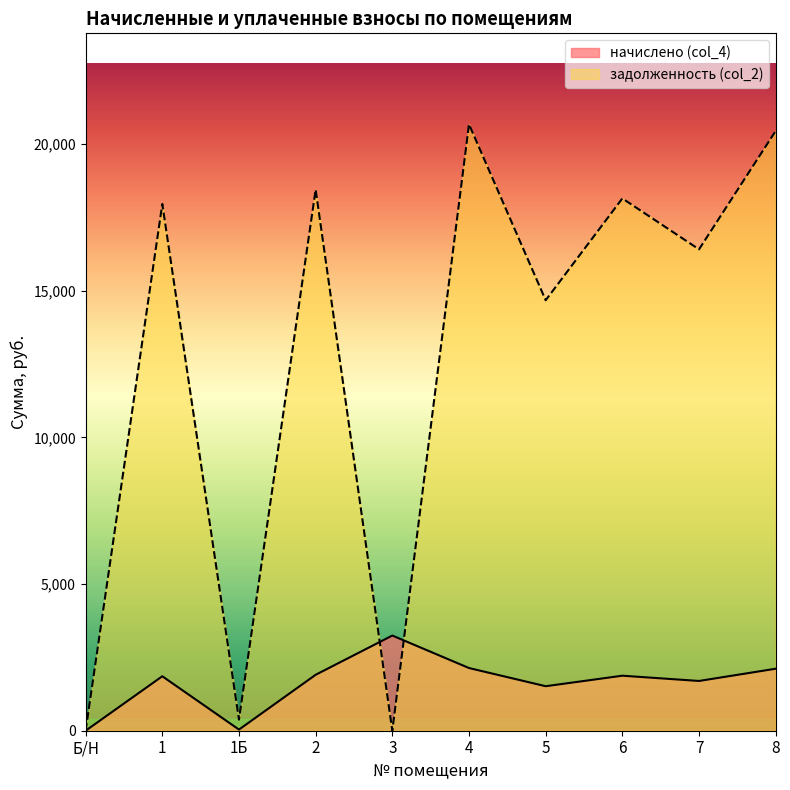

Between 1Б and 6, which series saw the biggest shift?

задолженность (col_2)